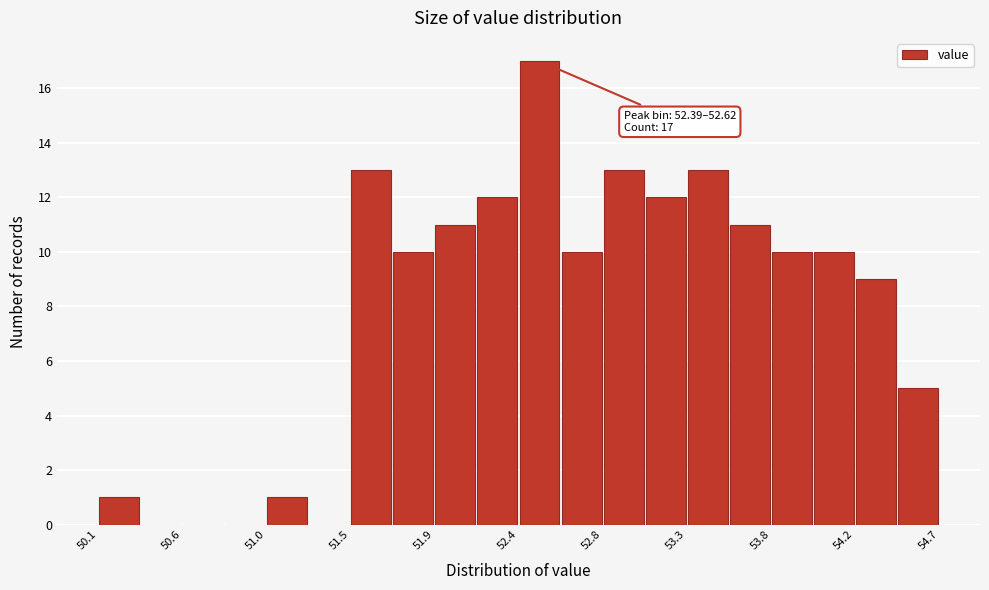

Which range on the x-axis has the tallest bar?

52.40 to 52.60